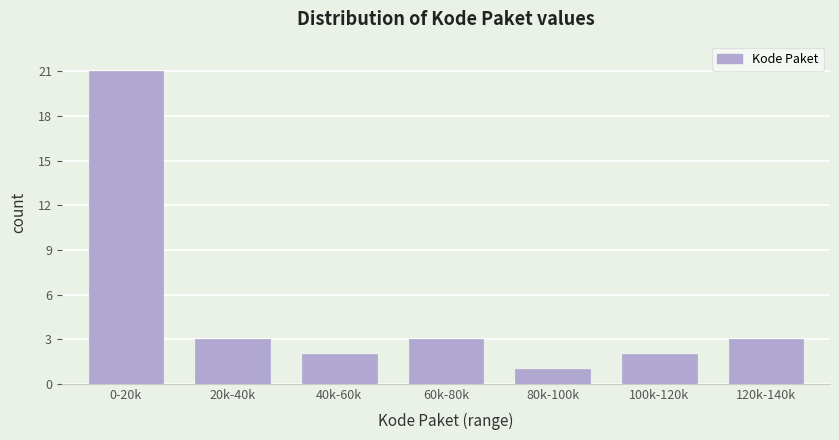

Reading left to right, extract all data points from this chart.

0-20k=21	20k-40k=3	40k-60k=2	60k-80k=3	80k-100k=1	100k-120k=2	120k-140k=3